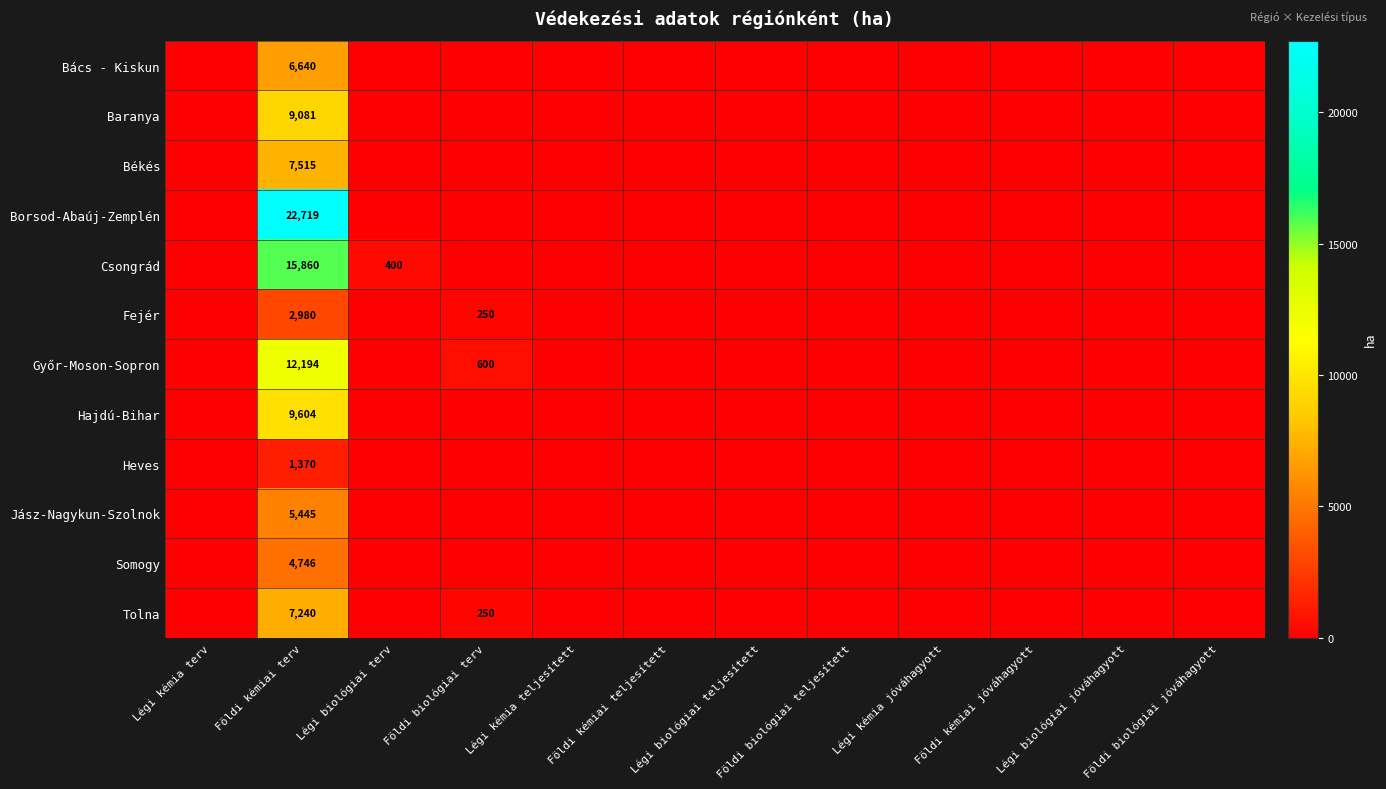

Which category has the highest value across all series?

Földi kémiai terv